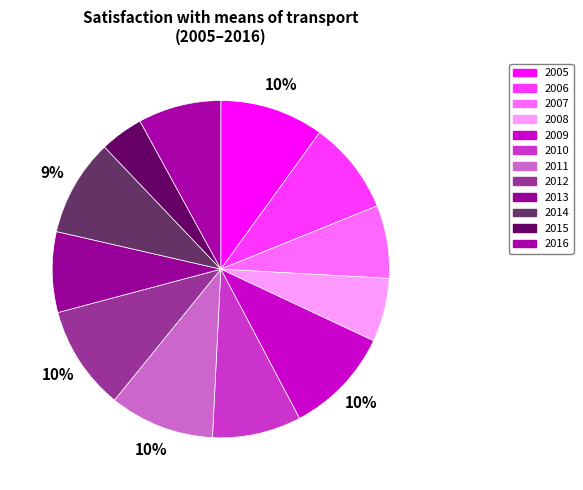

To the nearest percent, what portion does 2014 represent?

9%